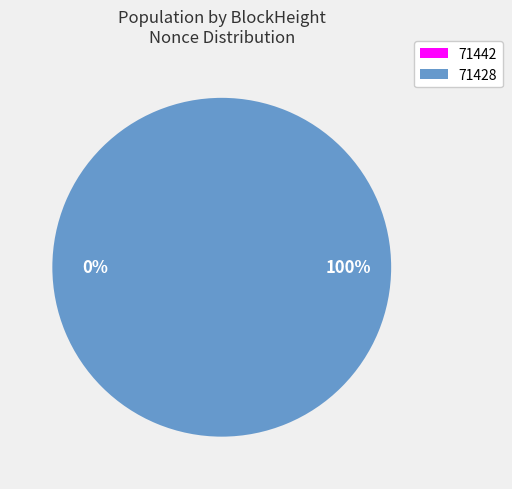

Does any single category account for the majority?

Yes